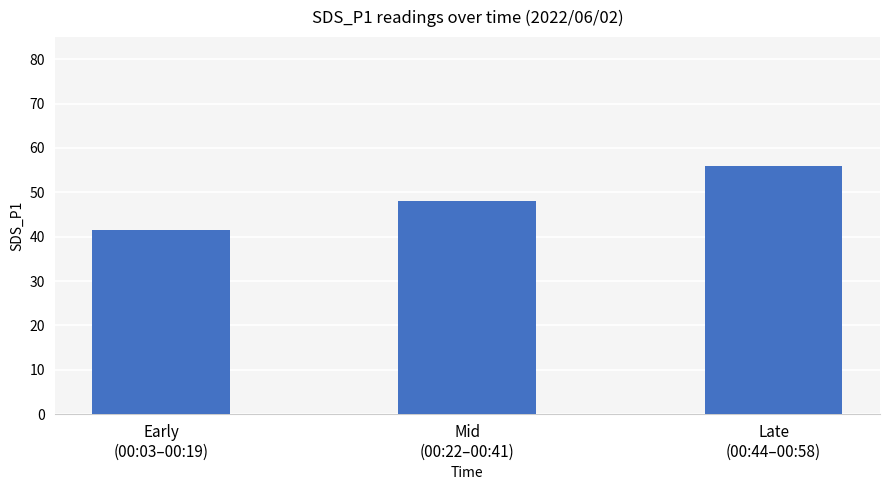

What is the maximum value shown in the chart?

56.0